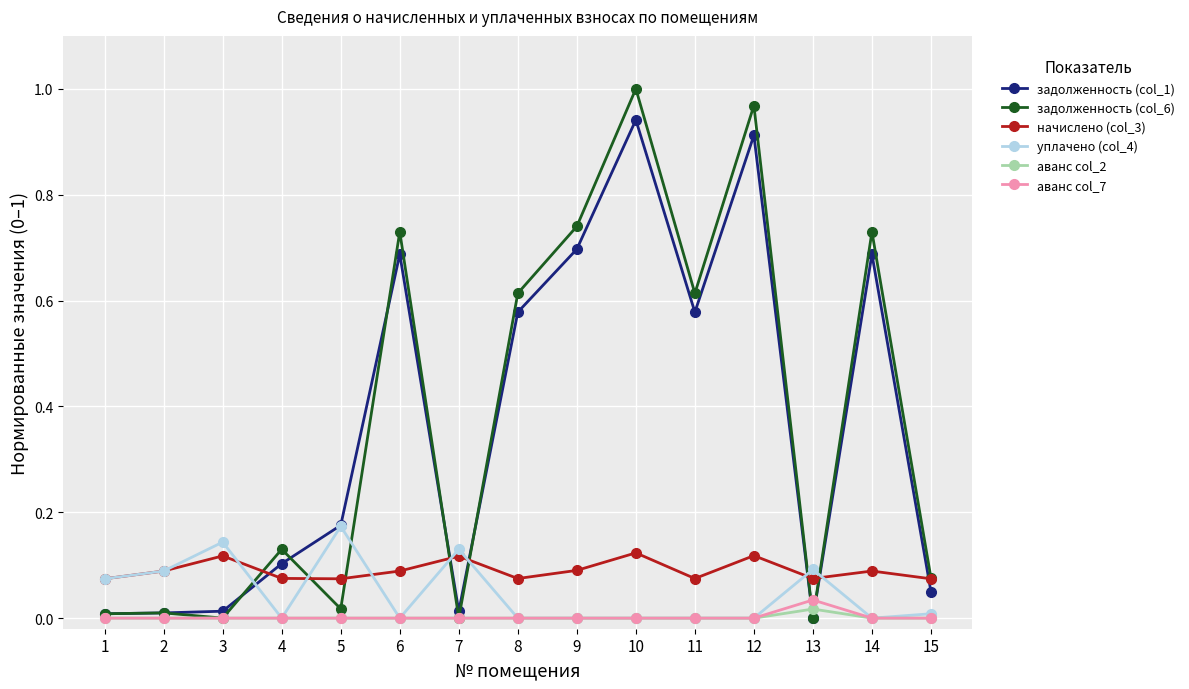

How many interior local peaks does the начислено (col_3) series have?

5